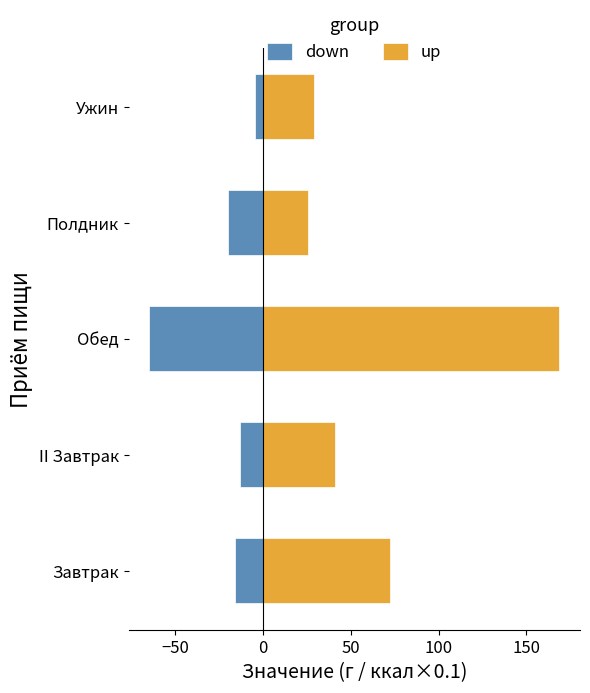

Reading left to right, what are all the values shown in this chart?

down: -16.1	-13.1	-64.9	-20.0	-4.5
up: 72.4	41.1	168.9	25.9	28.8